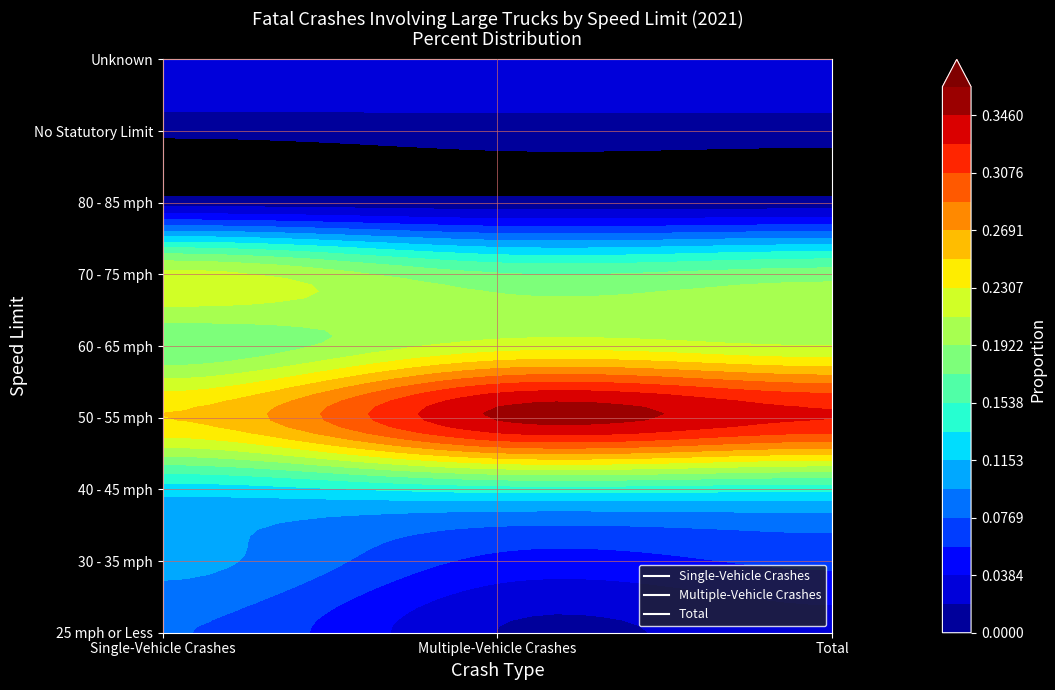

Rank the categories by Total value from lowest to highest.

80 - 85 mph, No Statutory Limit, Unknown, 25 mph or Less, 30 - 35 mph, 40 - 45 mph, 70 - 75 mph, 60 - 65 mph, 50 - 55 mph